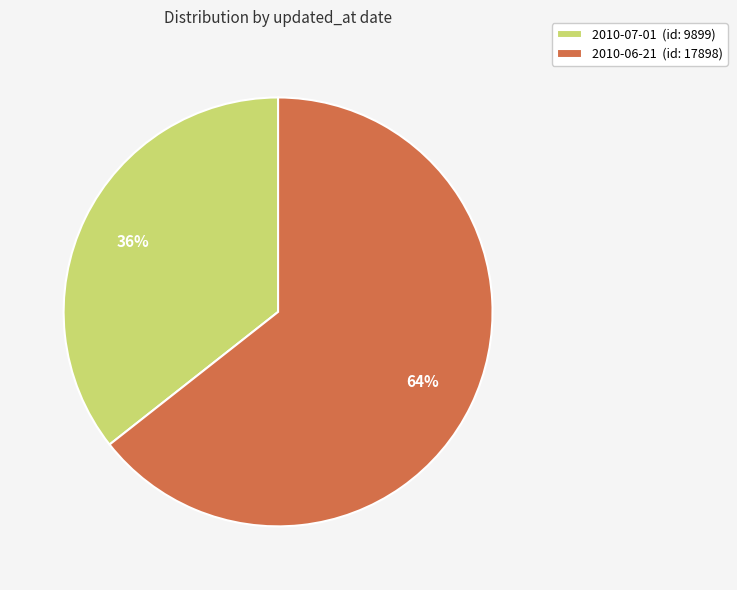

Does 2010-07-01 represent more than half of the total?

No